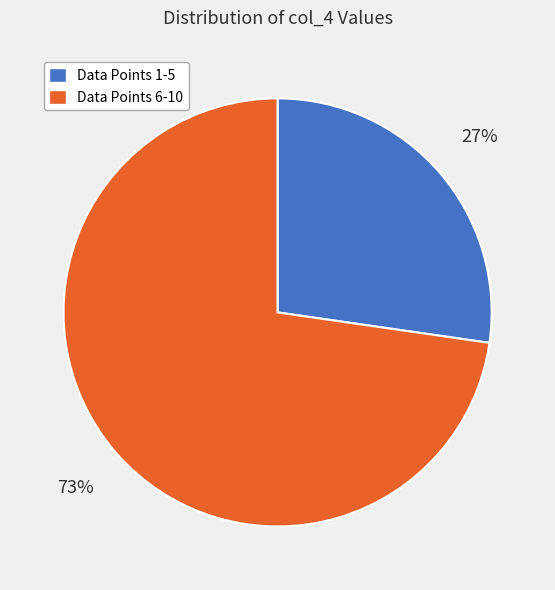

To the nearest percent, what is the average slice percentage?

50%